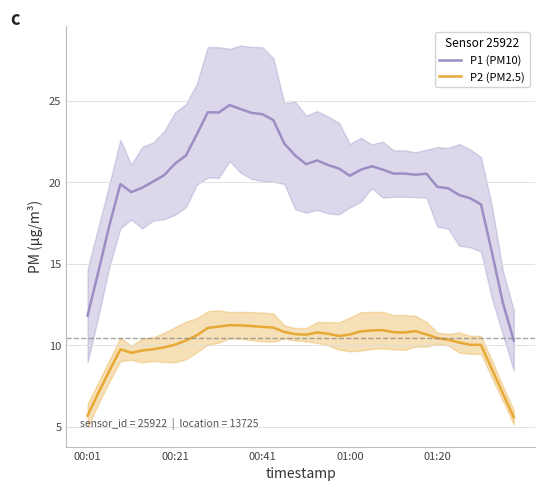

What is the highest value of the P2 (PM2.5) series?

11.2